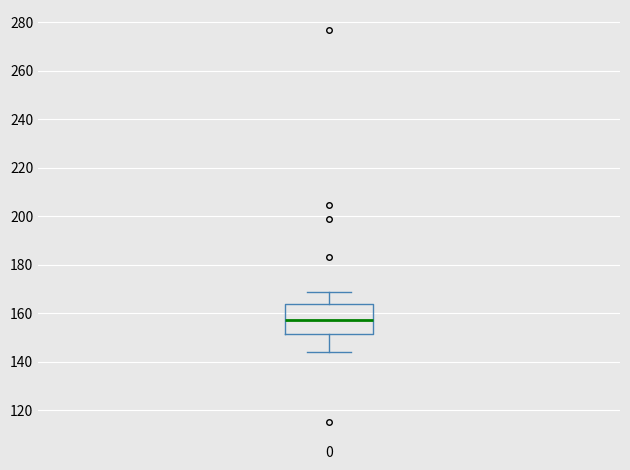

Where does the lower whisker of the box at x = 0 end on the y-axis? The values are not printed on the chart, so give them approximately, as read against the axis.

144